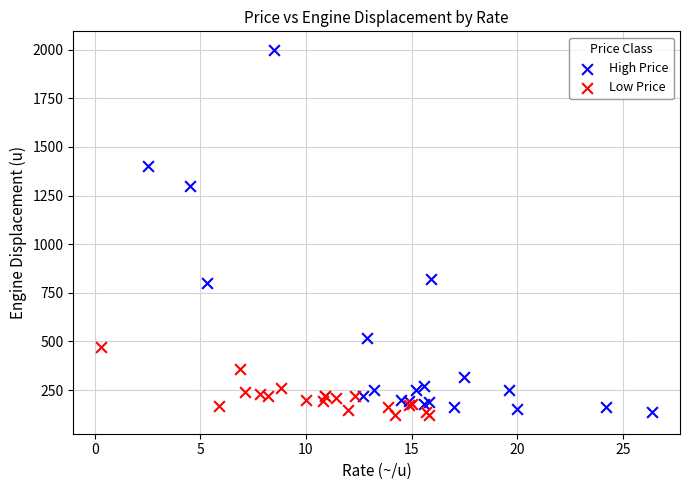

Which series reaches the maximum Y coordinate?

High Price